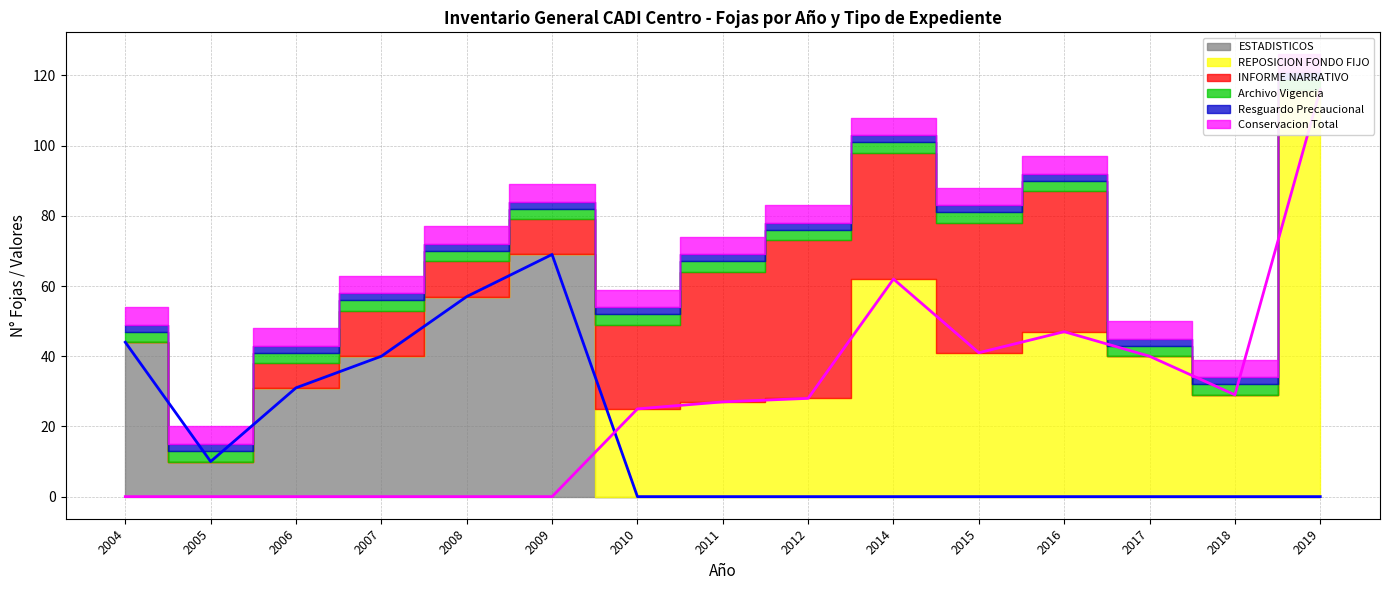

True or false: Resguardo Precaucional has more than 2 points higher than both neighbors.

False